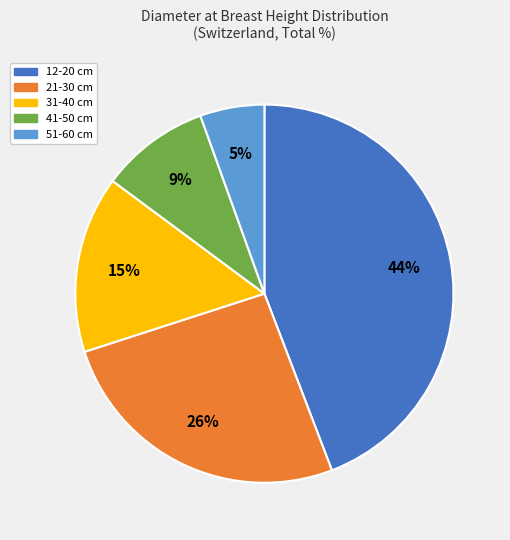

To the nearest percent, what is the combined percentage of 41-50 cm and 21-30 cm?

35%